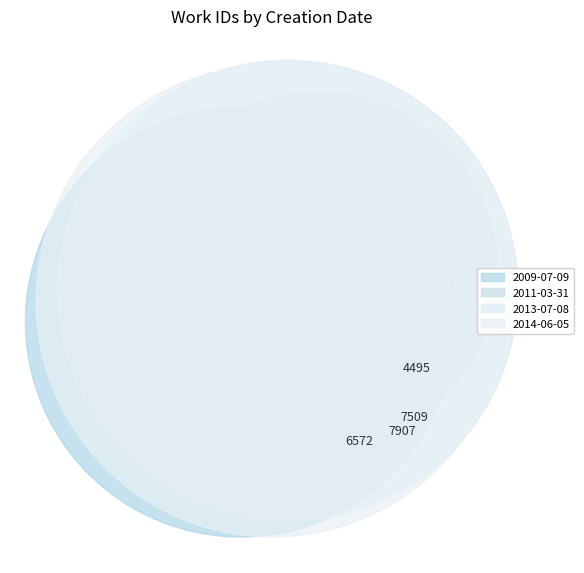

How much of the chart is everything except 2014-06-05?

70.1%